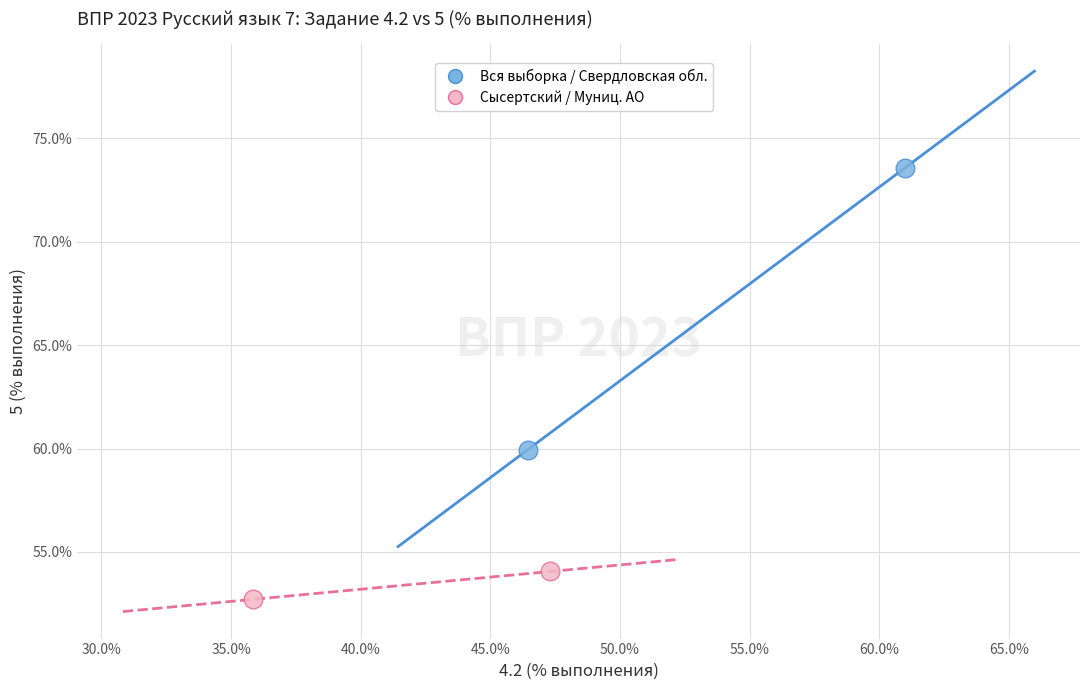

What are all the series names shown in the legend?

Вся выборка / Свердловская обл., Сысертский / Муниц. АО